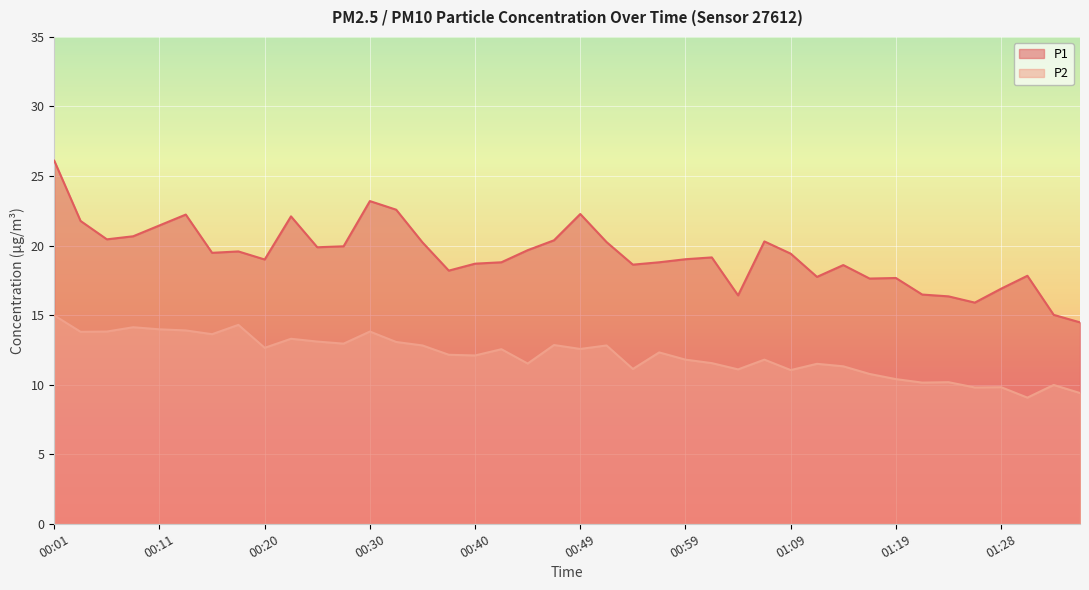

True or false: P2 has more than 0 interior local peaks.

True